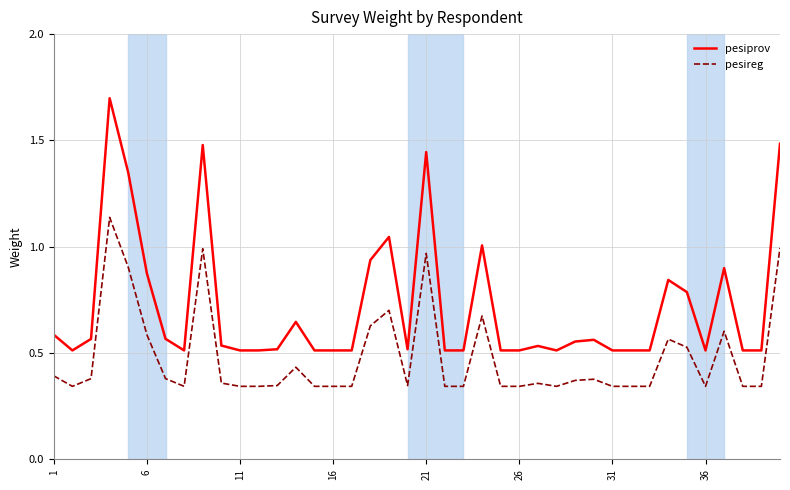

How many categories are shown in the chart?

40